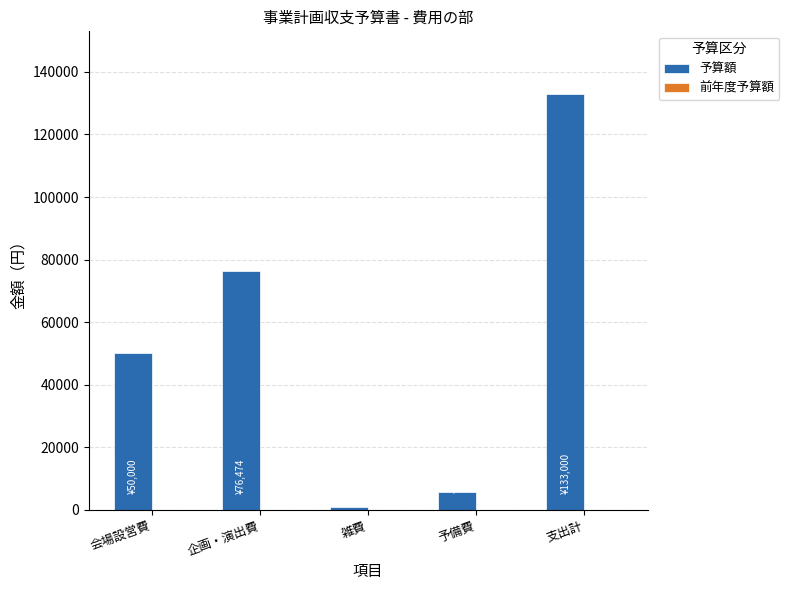

Reading left to right, list all the values displayed in this chart.

50000	76474	935	5591	133000